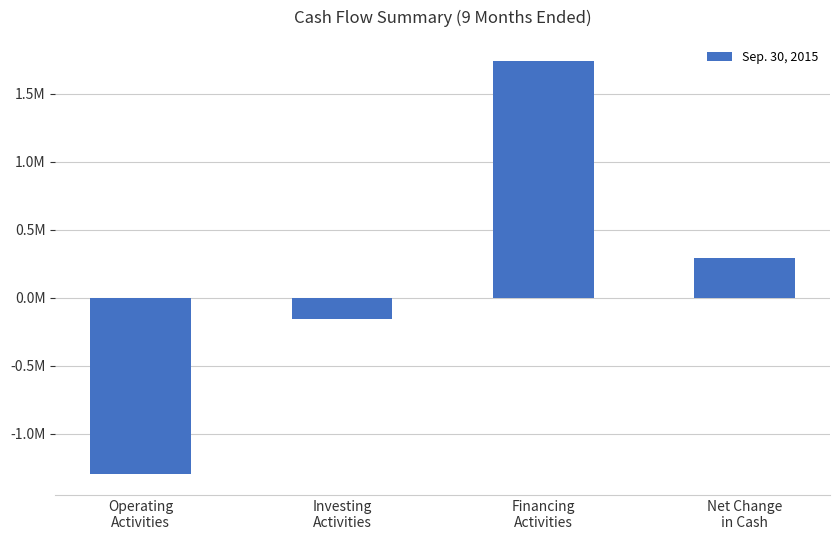

What is the average value?

144673